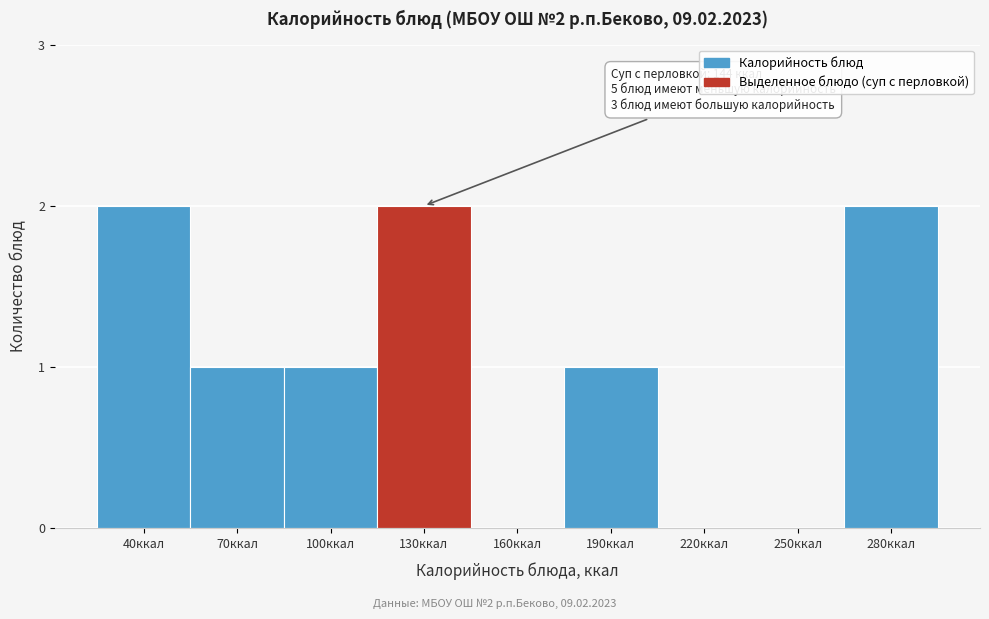

Reading right to left, transcribe all the data shown in this chart.

280ккал=2	250ккал=0	220ккал=0	190ккал=1	160ккал=0	130ккал=2	100ккал=1	70ккал=1	40ккал=2